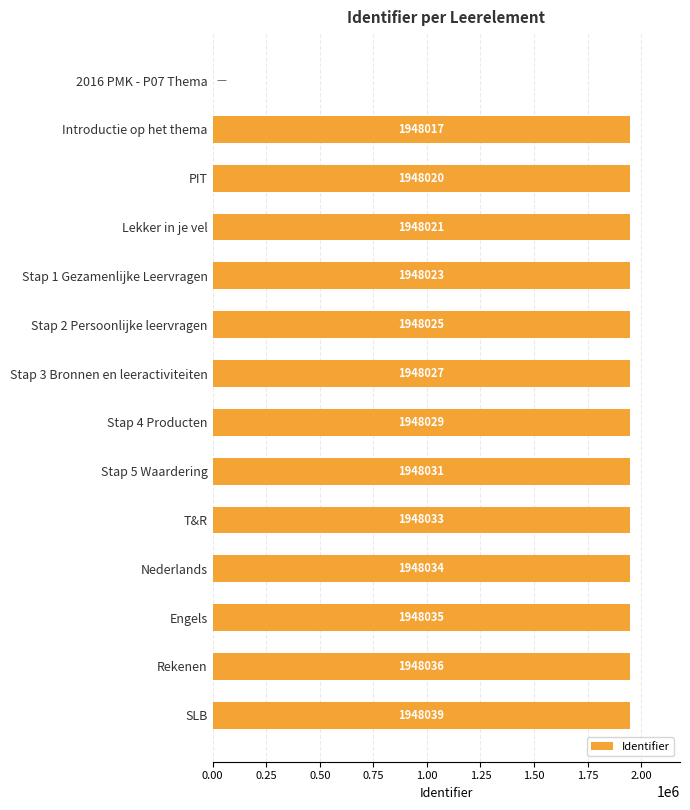

What is the change in value from Stap 2 Persoonlijke leervragen to T&R?

+8